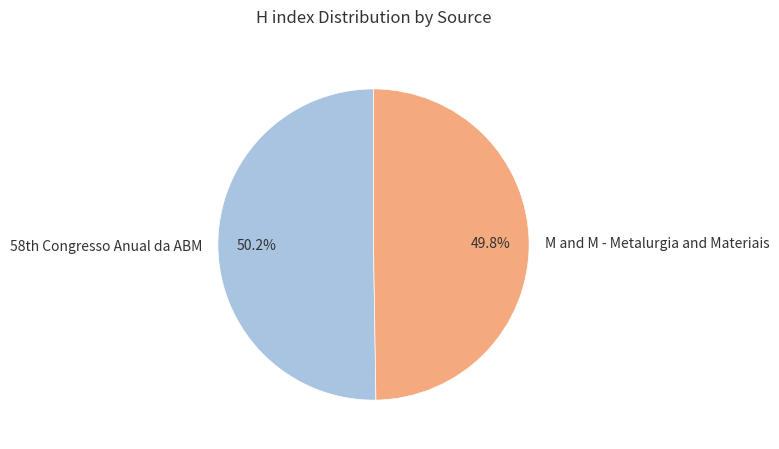

How many segments does this pie chart have?

2